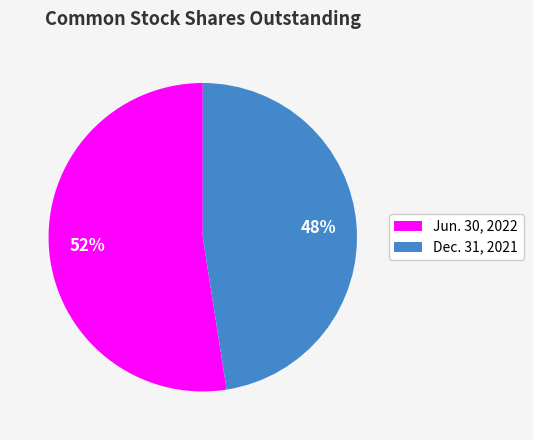

True or false: Dec. 31, 2021 accounts for 39% of the total.

False